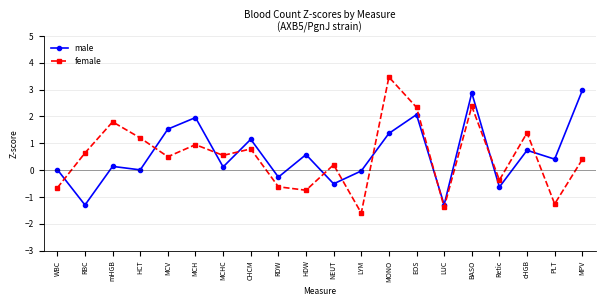

Rank the series by their maximum value, from lowest to highest.

male, female